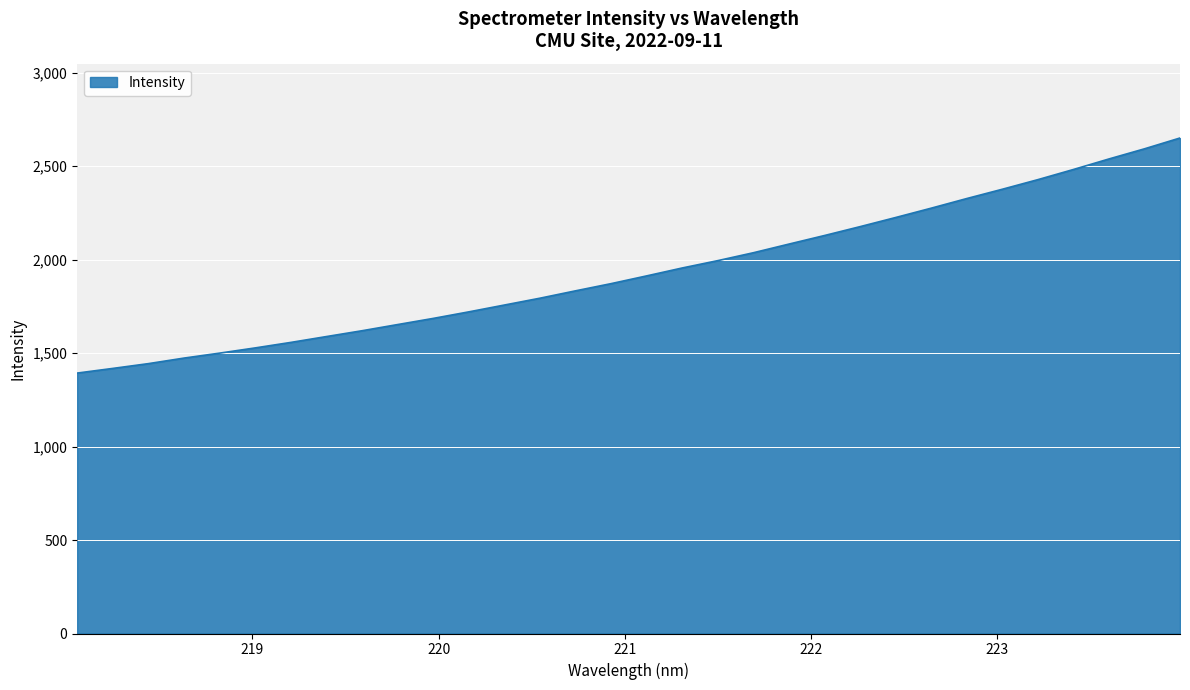

What is the minimum value shown in the chart?

1392.8